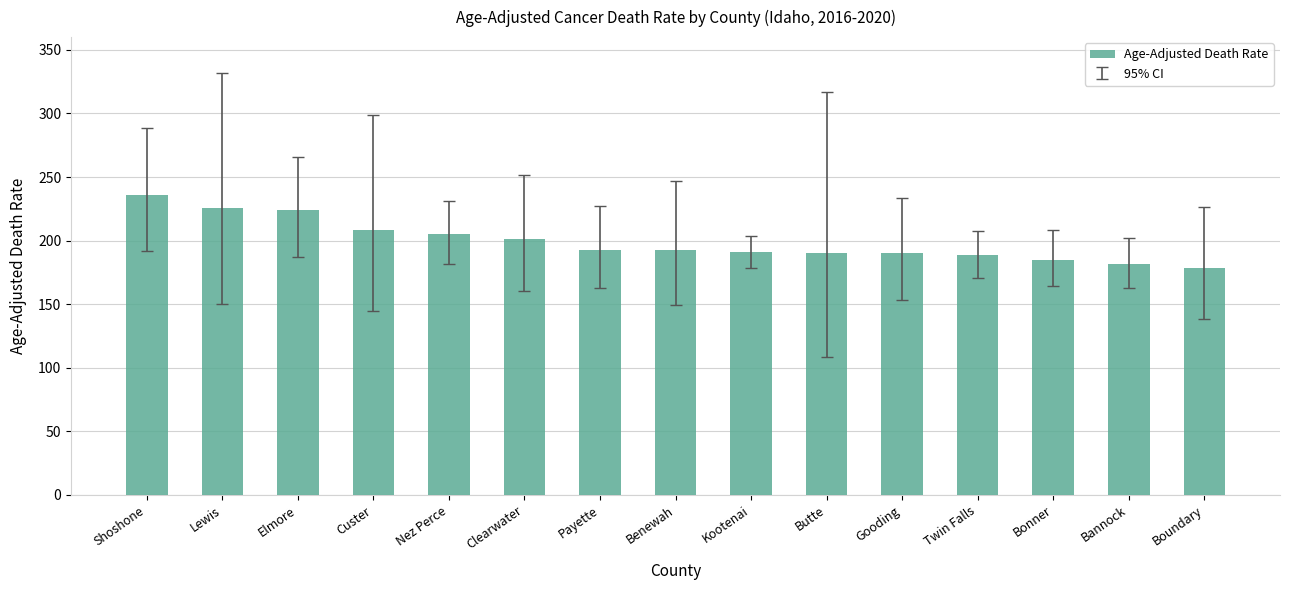

How many series are shown in this chart?

1